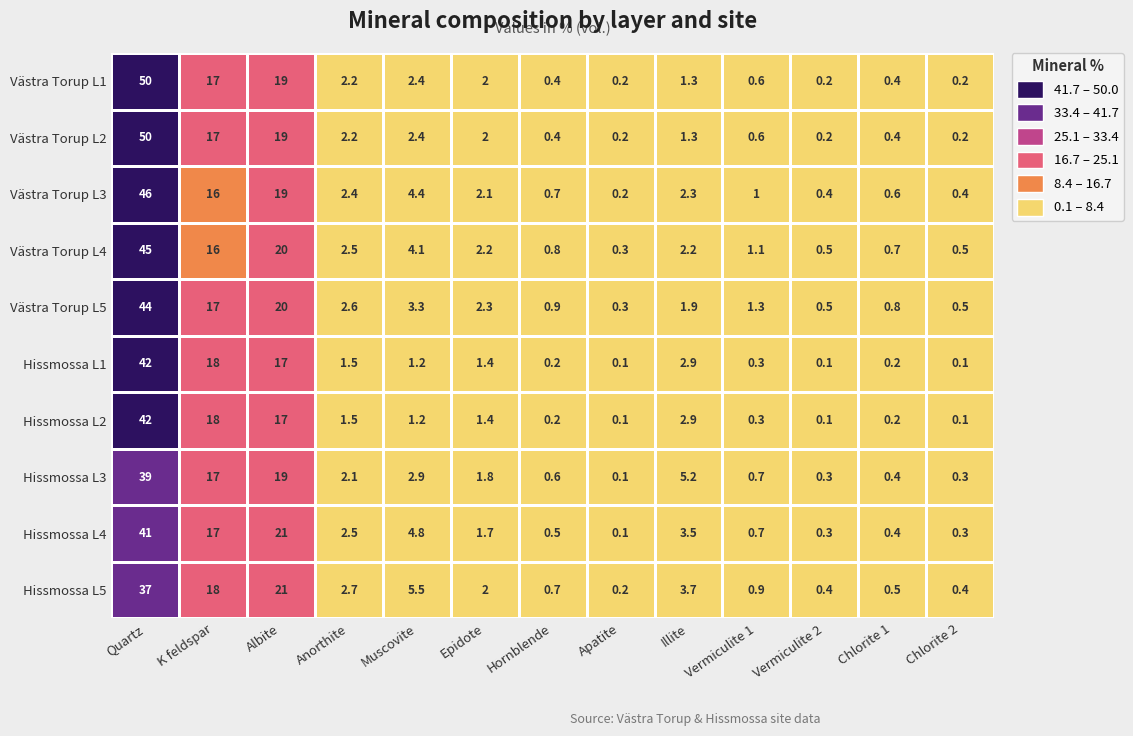

Count the number of data series in this chart.

10